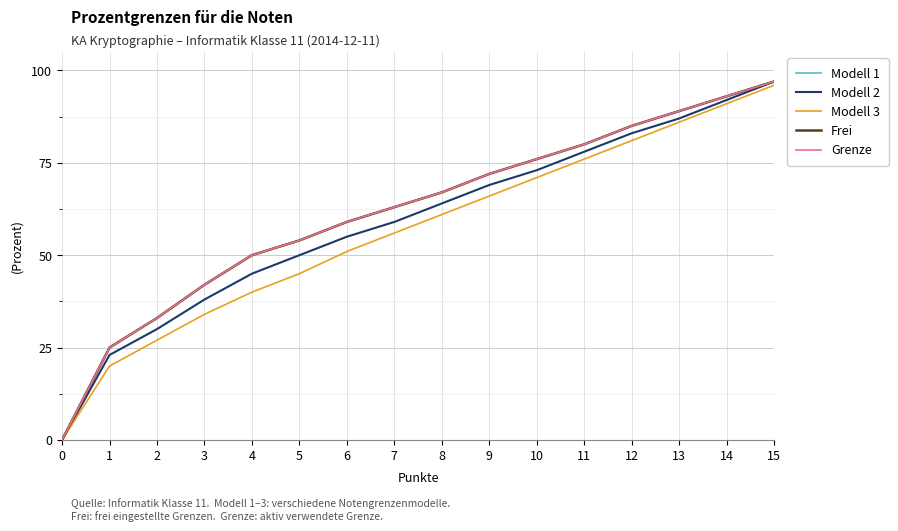

What is the value of the Modell 3 point at the 10th from the left?

66